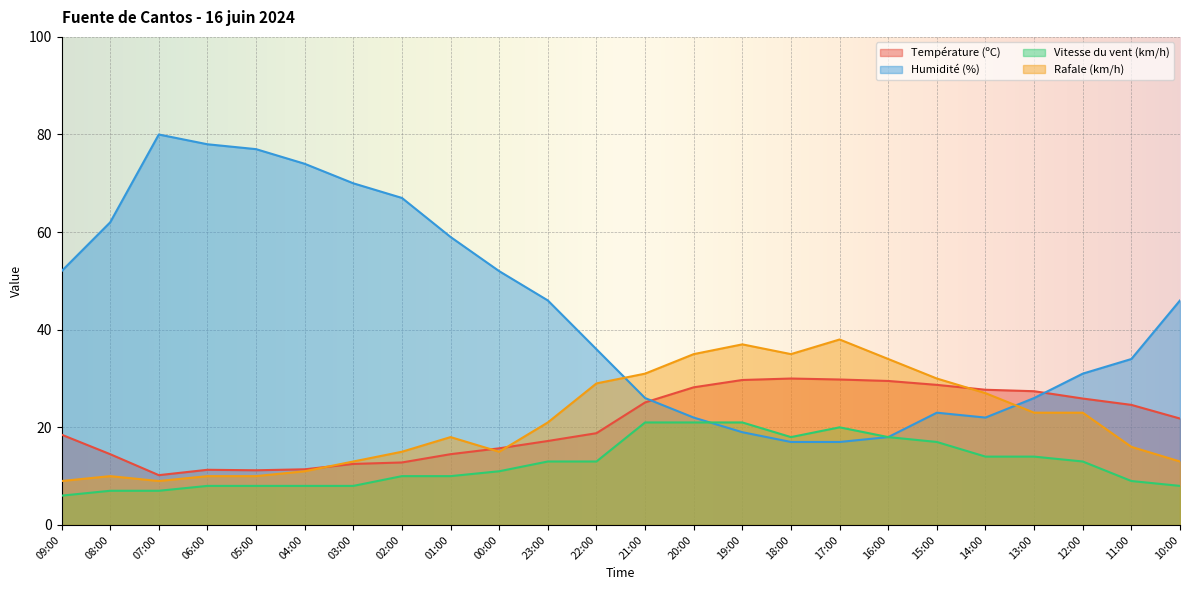

What are all the series names shown in the legend?

Température (ºC), Humidité (%), Vitesse du vent (km/h), Rafale (km/h)